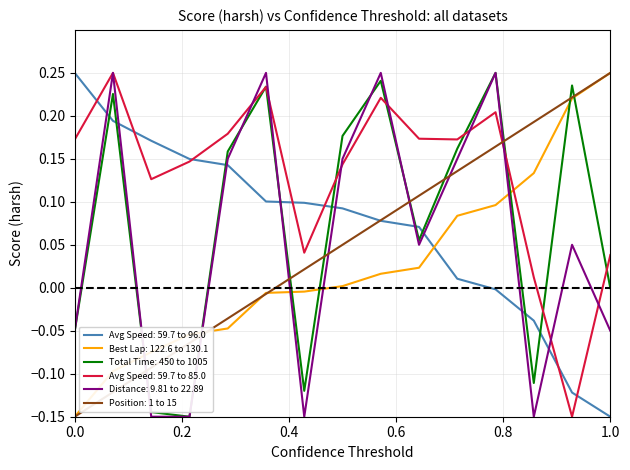

How many intersections are there between Position: 1 to 15 and Total Time: 450 to 1005?

9